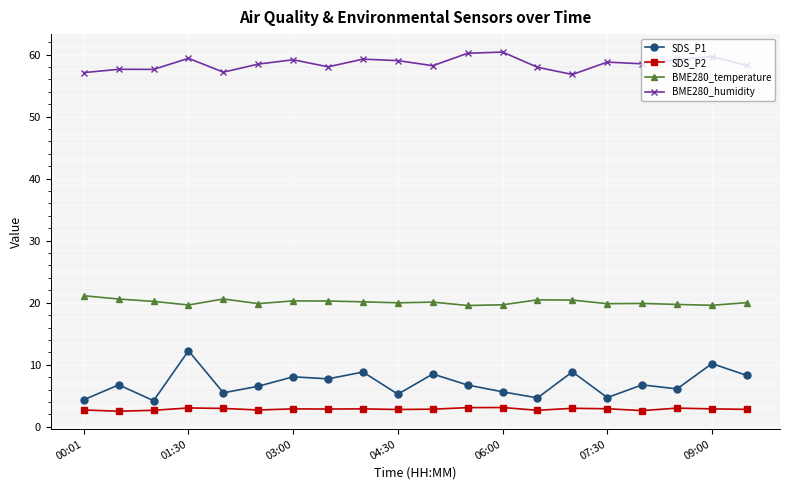

What is the maximum value shown in the chart?

60.4